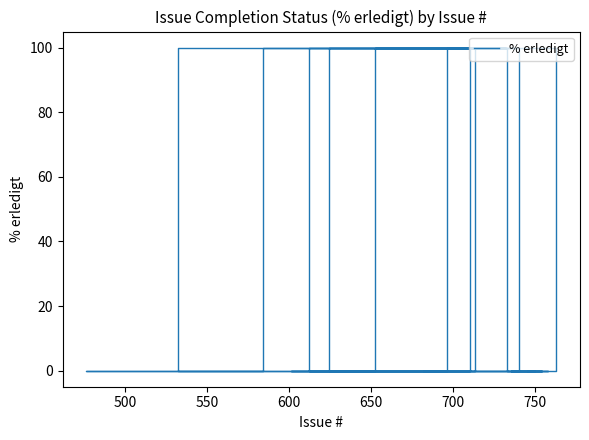

How many data points are above 0?

10